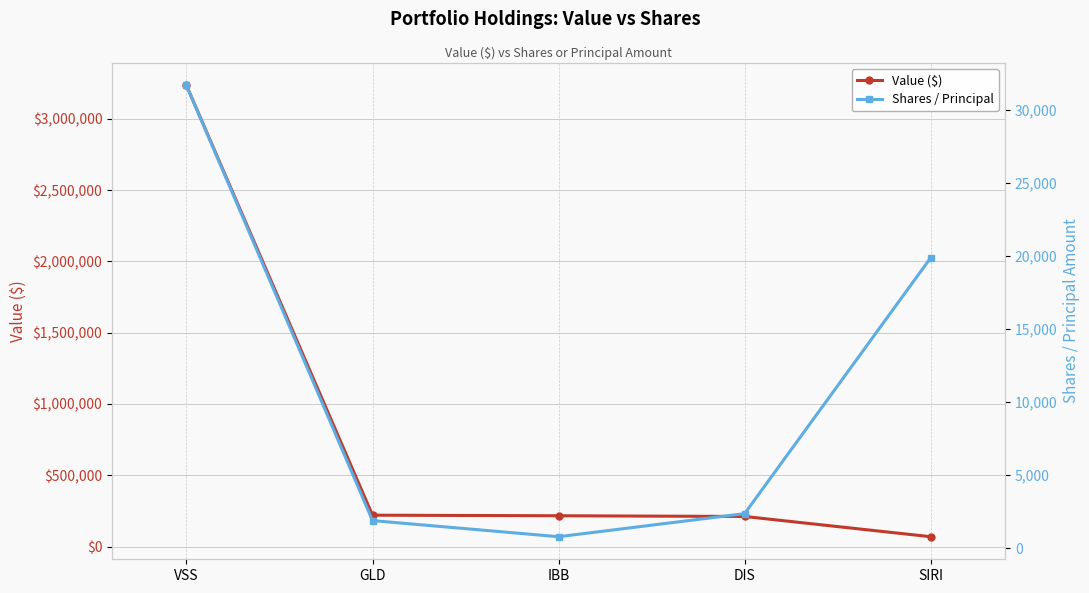

How many lines are shown in the chart?

2